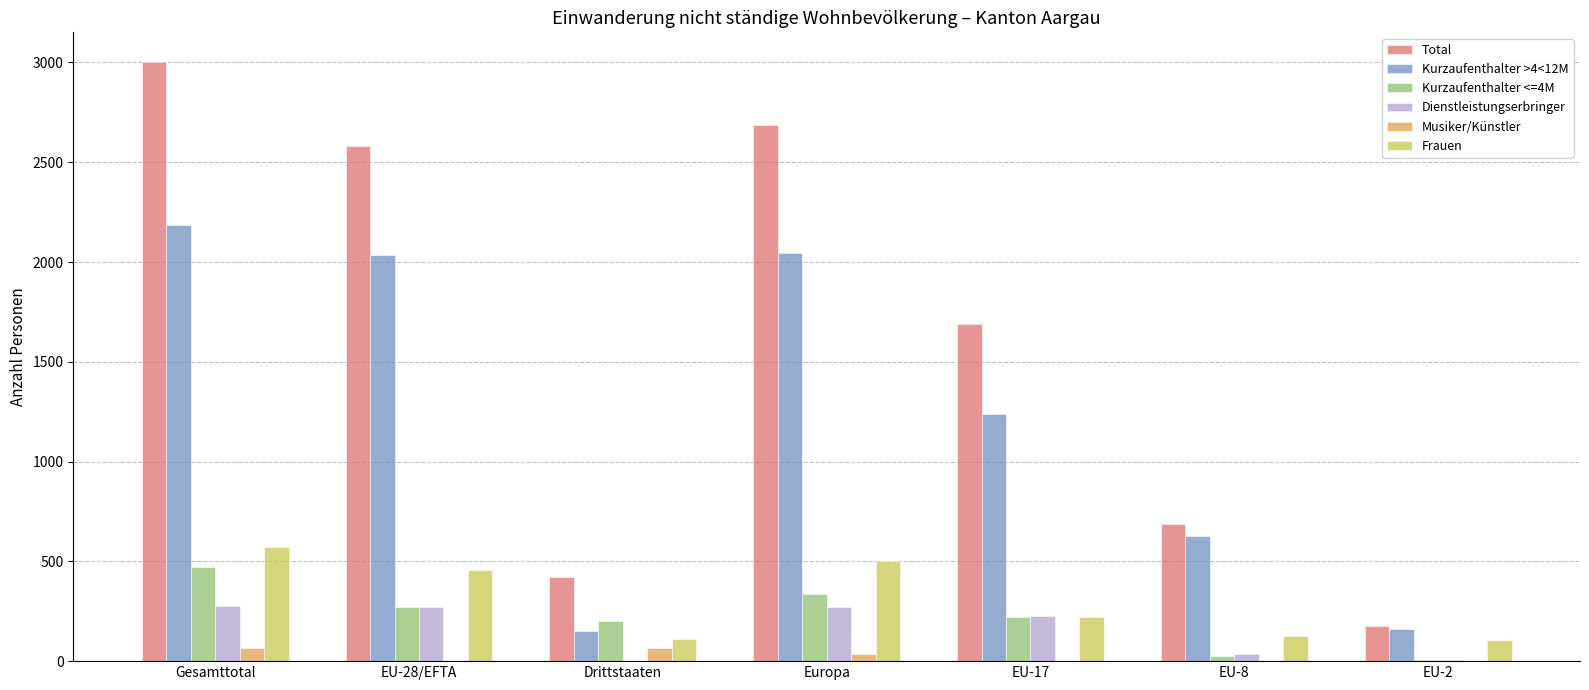

What is the sum of all Total values?

11239